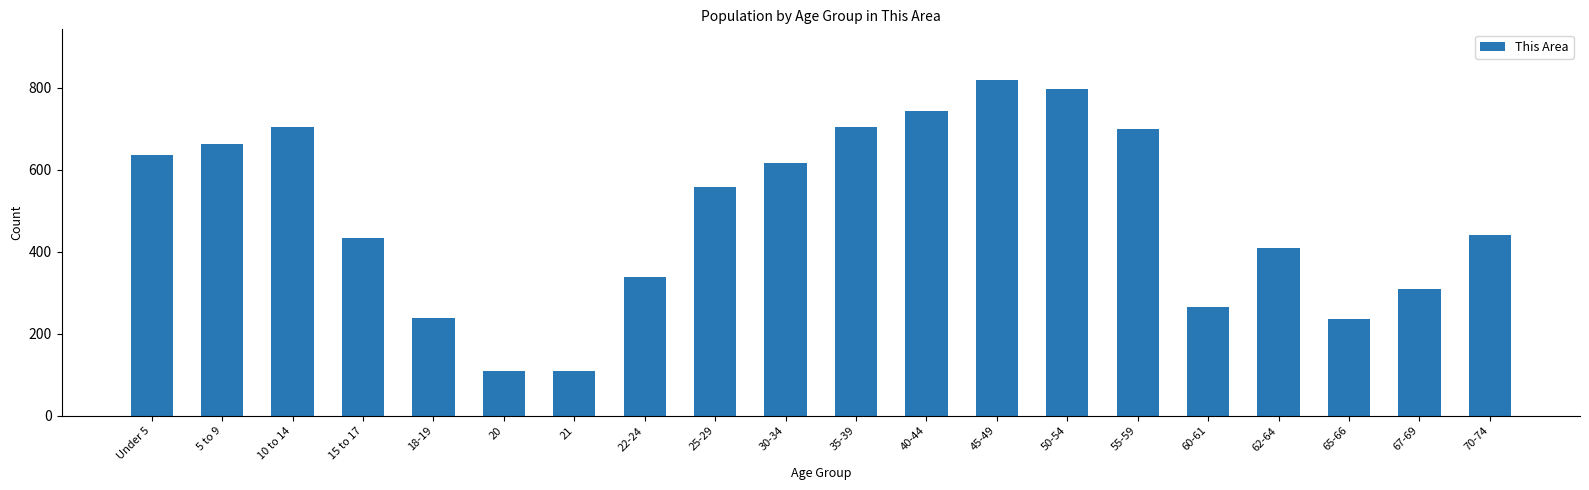

Which label corresponds to the largest value in the chart?

45-49